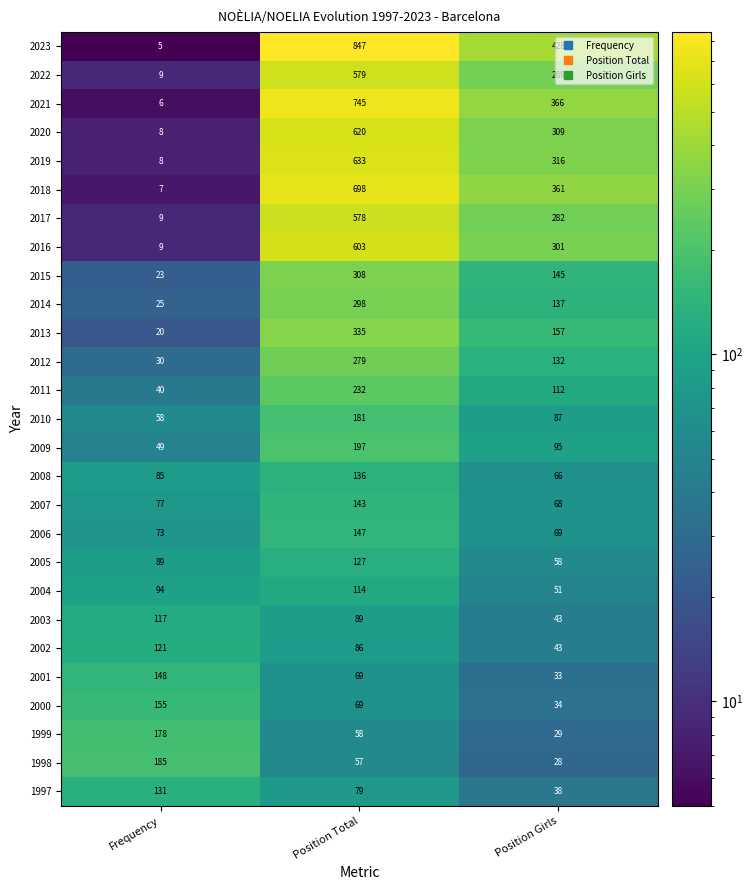

Where is 2001 nearest to the value 90?

Position Total